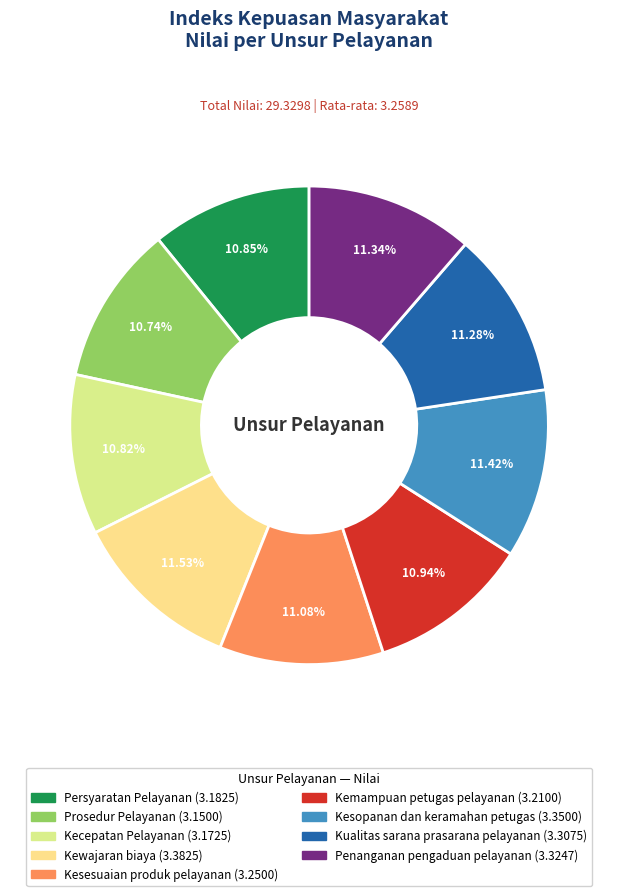

Does Prosedur Pelayanan represent more than half of the total?

No